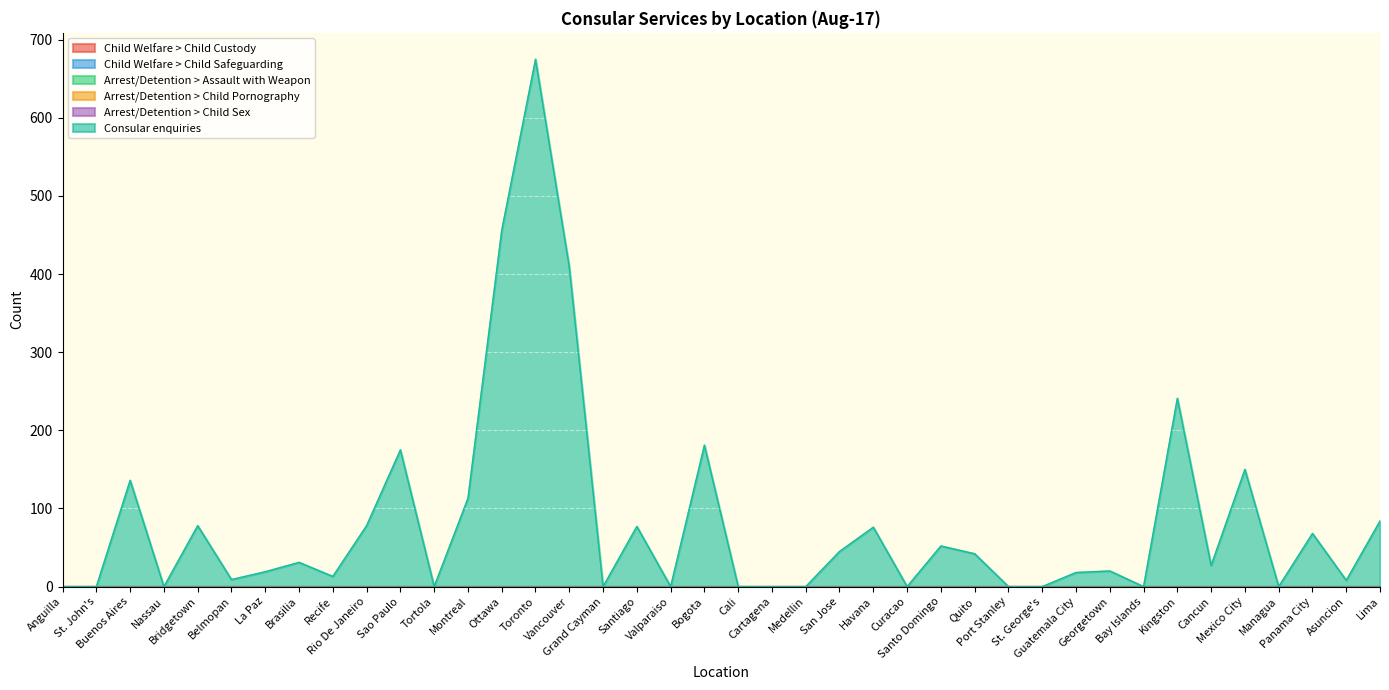

Reading right to left, transcribe all the data shown in this chart.

Child Welfare > Child Custody: Lima=0	Asuncion=0	Panama City=0	Managua=0	Mexico City=0	Cancun=0	Kingston=0	Bay Islands=0	Georgetown=0	Guatemala City=0	St. George's=0	Port Stanley=0	Quito=0	Santo Domingo=0	Curacao=0	Havana=0	San Jose=0	Medellin=0	Cartagena=0	Cali=0	Bogota=0	Valparaiso=0	Santiago=0	Grand Cayman=0	Vancouver=0	Toronto=0	Ottawa=0	Montreal=0	Tortola=0	Sao Paulo=0	Rio De Janeiro=0	Recife=0	Brasilia=0	La Paz=0	Belmopan=0	Bridgetown=0	Nassau=0	Buenos Aires=0	St. John's=0	Anguilla=0
Child Welfare > Child Safeguarding: Lima=0	Asuncion=0	Panama City=0	Managua=0	Mexico City=0	Cancun=0	Kingston=0	Bay Islands=0	Georgetown=0	Guatemala City=0	St. George's=0	Port Stanley=0	Quito=0	Santo Domingo=0	Curacao=0	Havana=0	San Jose=0	Medellin=0	Cartagena=0	Cali=0	Bogota=0	Valparaiso=0	Santiago=0	Grand Cayman=0	Vancouver=0	Toronto=0	Ottawa=0	Montreal=0	Tortola=0	Sao Paulo=0	Rio De Janeiro=0	Recife=0	Brasilia=0	La Paz=0	Belmopan=0	Bridgetown=0	Nassau=0	Buenos Aires=0	St. John's=0	Anguilla=0
Arrest/Detention > Assault with Weapon: Lima=0	Asuncion=0	Panama City=0	Managua=0	Mexico City=0	Cancun=0	Kingston=0	Bay Islands=0	Georgetown=0	Guatemala City=0	St. George's=0	Port Stanley=0	Quito=0	Santo Domingo=0	Curacao=0	Havana=0	San Jose=0	Medellin=0	Cartagena=0	Cali=0	Bogota=0	Valparaiso=0	Santiago=0	Grand Cayman=0	Vancouver=0	Toronto=0	Ottawa=0	Montreal=0	Tortola=0	Sao Paulo=0	Rio De Janeiro=0	Recife=0	Brasilia=0	La Paz=0	Belmopan=0	Bridgetown=0	Nassau=0	Buenos Aires=0	St. John's=0	Anguilla=0
Arrest/Detention > Child Pornography: Lima=0	Asuncion=0	Panama City=0	Managua=0	Mexico City=0	Cancun=0	Kingston=0	Bay Islands=0	Georgetown=0	Guatemala City=0	St. George's=0	Port Stanley=0	Quito=0	Santo Domingo=0	Curacao=0	Havana=0	San Jose=0	Medellin=0	Cartagena=0	Cali=0	Bogota=0	Valparaiso=0	Santiago=0	Grand Cayman=0	Vancouver=0	Toronto=0	Ottawa=0	Montreal=0	Tortola=0	Sao Paulo=0	Rio De Janeiro=0	Recife=0	Brasilia=0	La Paz=0	Belmopan=0	Bridgetown=0	Nassau=0	Buenos Aires=0	St. John's=0	Anguilla=0
Arrest/Detention > Child Sex: Lima=0	Asuncion=0	Panama City=0	Managua=0	Mexico City=0	Cancun=0	Kingston=0	Bay Islands=0	Georgetown=0	Guatemala City=0	St. George's=0	Port Stanley=0	Quito=0	Santo Domingo=0	Curacao=0	Havana=0	San Jose=0	Medellin=0	Cartagena=0	Cali=0	Bogota=0	Valparaiso=0	Santiago=0	Grand Cayman=0	Vancouver=0	Toronto=0	Ottawa=0	Montreal=0	Tortola=0	Sao Paulo=0	Rio De Janeiro=0	Recife=0	Brasilia=0	La Paz=0	Belmopan=0	Bridgetown=0	Nassau=0	Buenos Aires=0	St. John's=0	Anguilla=0
Consular enquiries: Lima=84	Asuncion=8	Panama City=68	Managua=0	Mexico City=150	Cancun=27	Kingston=241	Bay Islands=0	Georgetown=20	Guatemala City=18	St. George's=0	Port Stanley=0	Quito=42	Santo Domingo=52	Curacao=0	Havana=76	San Jose=45	Medellin=0	Cartagena=0	Cali=0	Bogota=181	Valparaiso=0	Santiago=77	Grand Cayman=0	Vancouver=409	Toronto=675	Ottawa=456	Montreal=113	Tortola=0	Sao Paulo=175	Rio De Janeiro=78	Recife=13	Brasilia=31	La Paz=19	Belmopan=9	Bridgetown=78	Nassau=0	Buenos Aires=136	St. John's=0	Anguilla=0